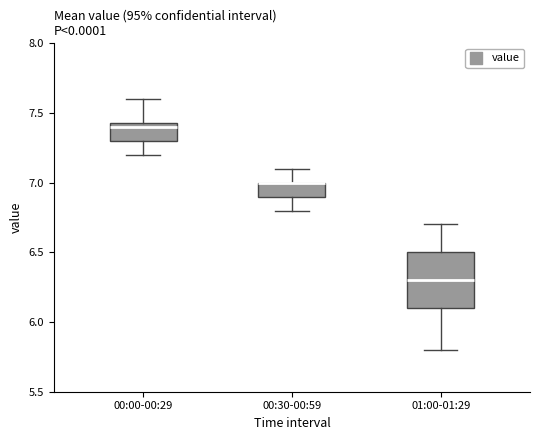

Reading left to right, read every box against the y-axis: the position of its median line, the range the box covers, and the ends of its whiskers. The values are not printed on the chart, so give them approximately, as read against the axis.

00:00-00:29: median 7.40, box 7.30 to 7.45, whiskers 7.20 to 7.60
00:30-00:59: median 7.00 (drawn on the box's upper edge), box 6.90 to 7.00, whiskers 6.80 to 7.10
01:00-01:29: median 6.30, box 6.10 to 6.50, whiskers 5.80 to 6.70